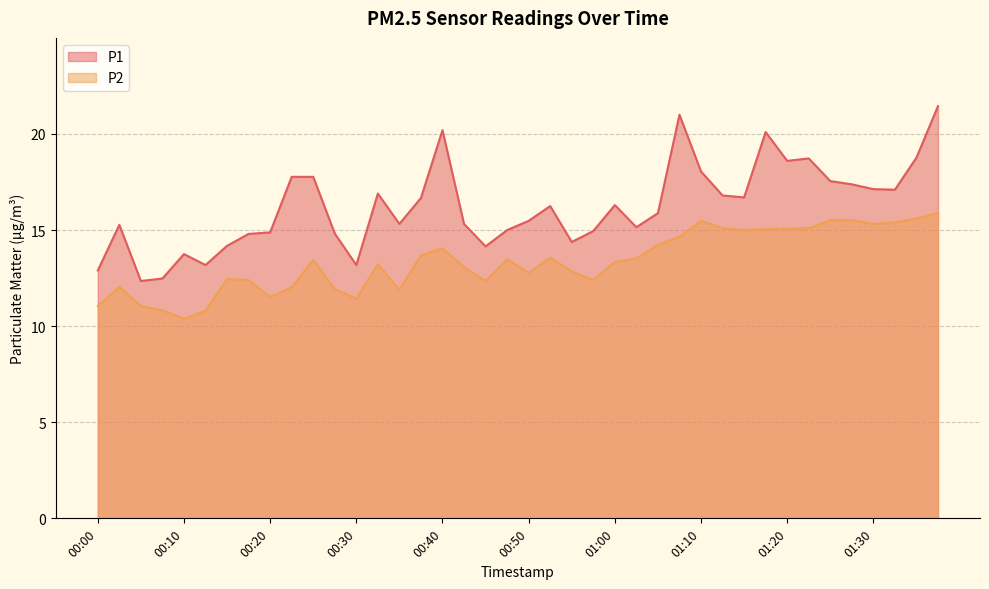

How many data points in P2 are less than 13?

17